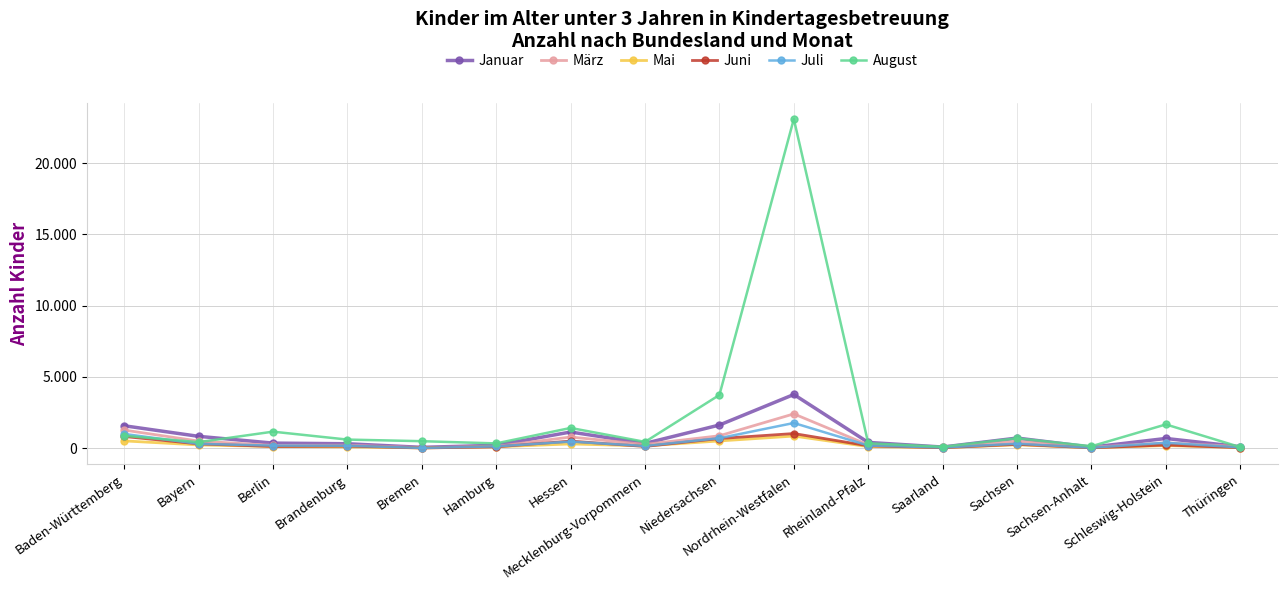

The August series shows 33556 at Nordrhein-Westfalen. True or false?

False